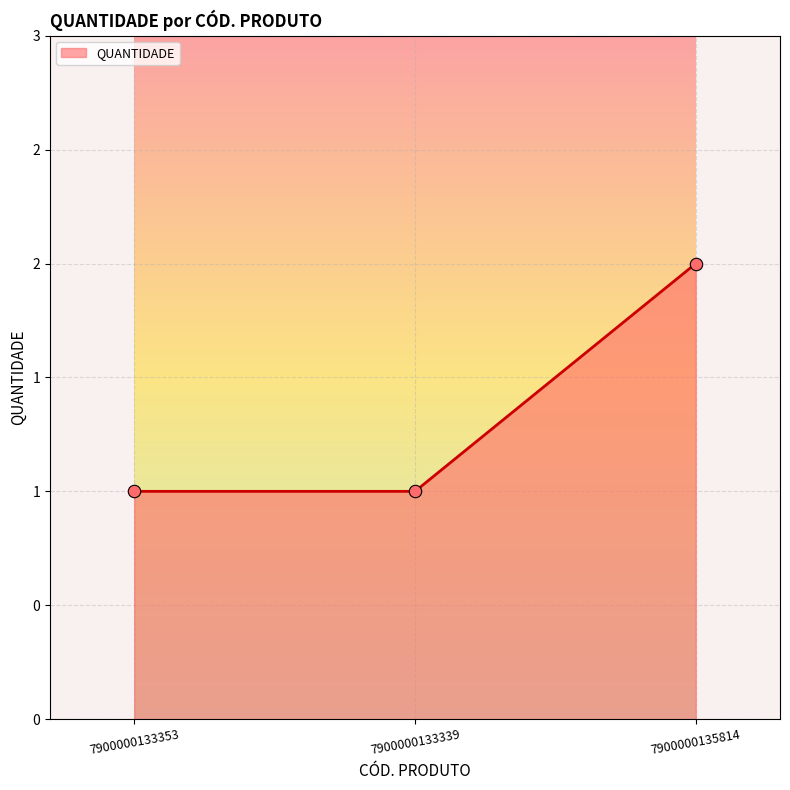

Between 7900000133339 and 7900000133353, which is larger?

7900000133339